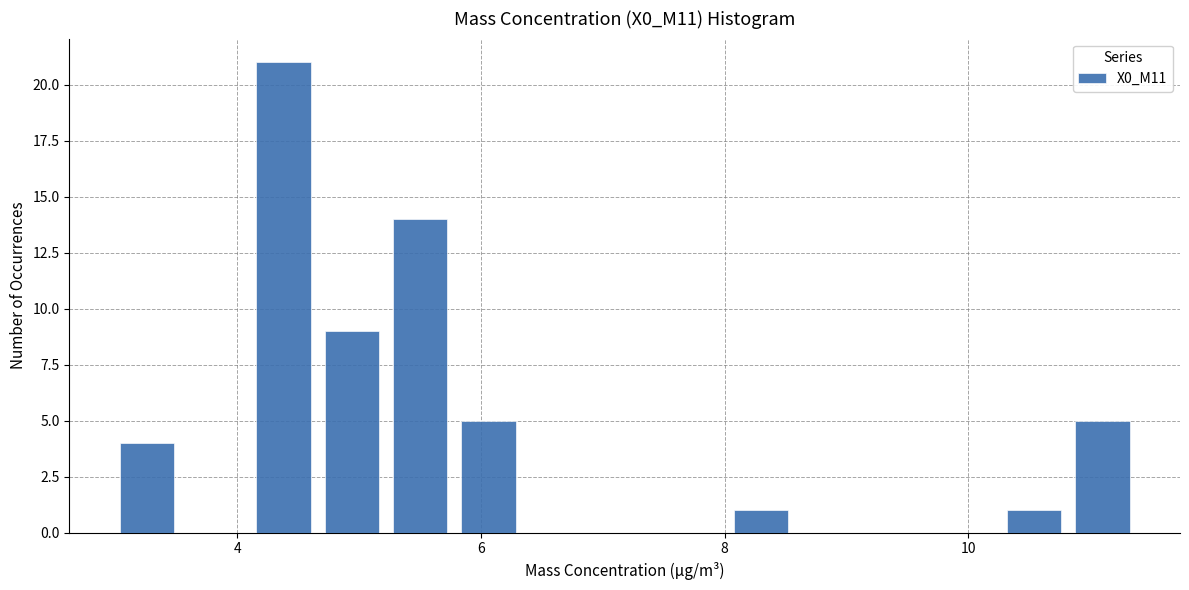

Read against the x-axis, roughly where is the centre of the tallest bar?

4.4